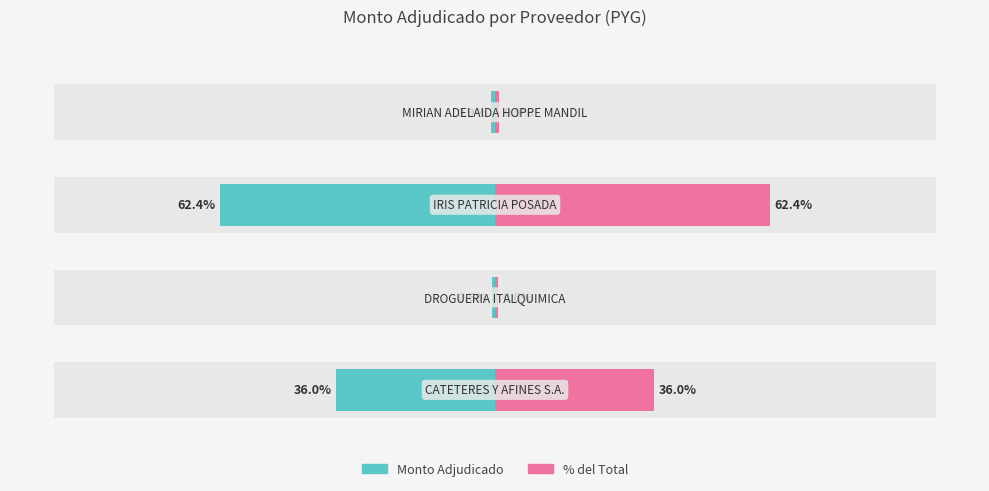

Are the bars horizontal?

Yes